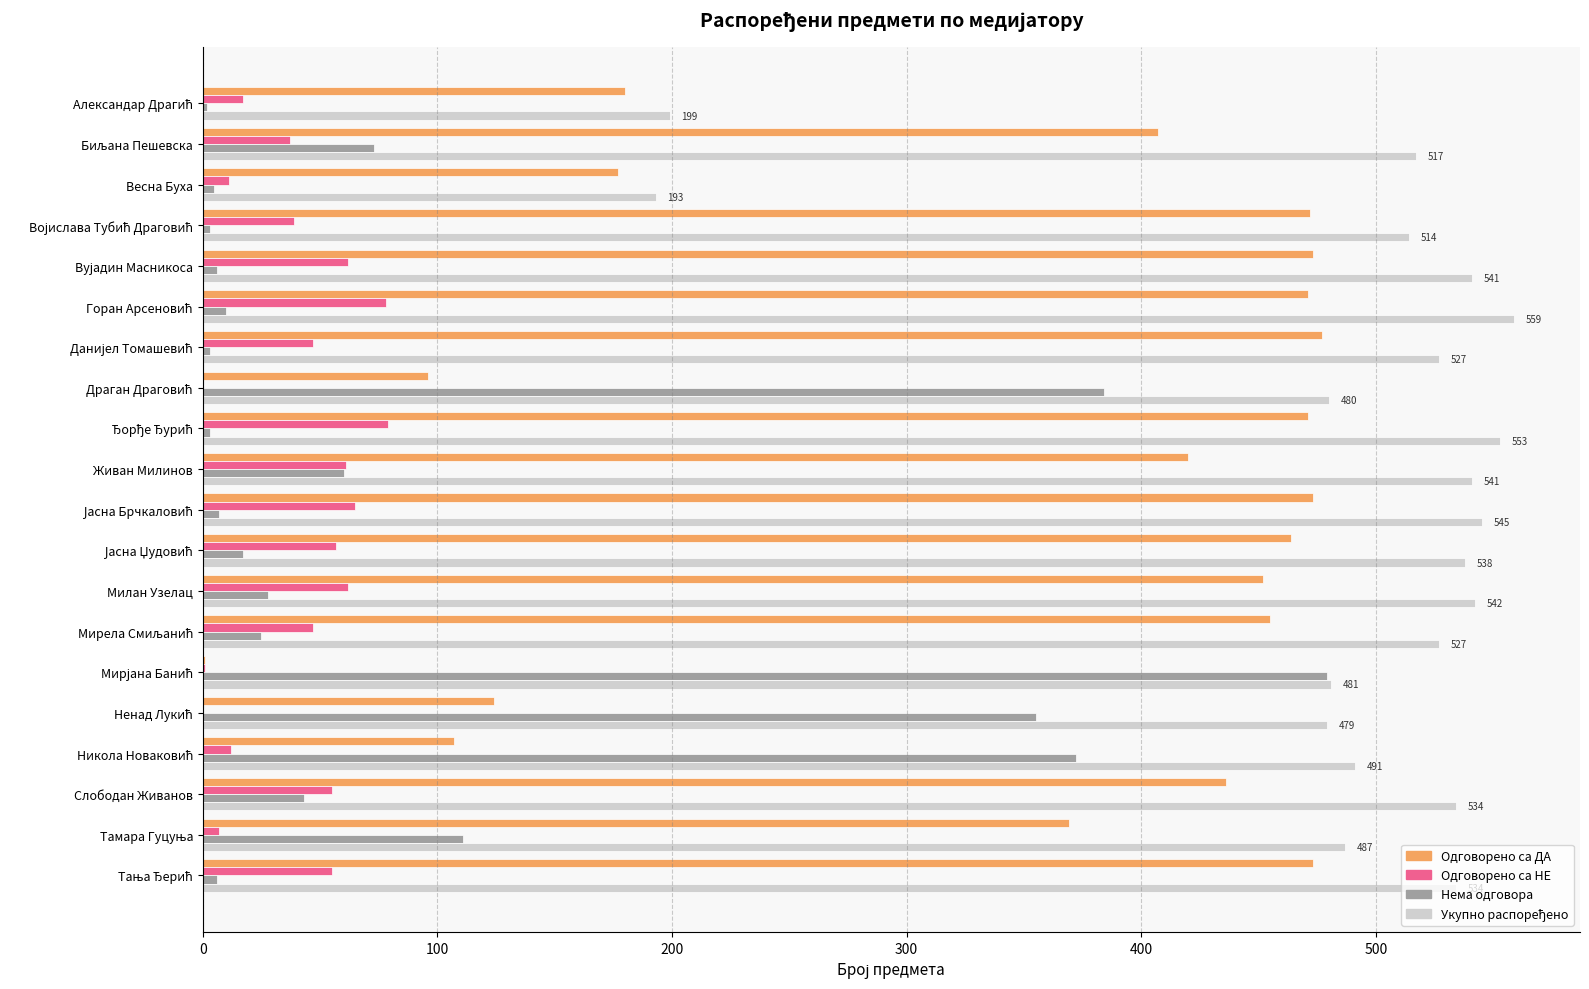

How many data points does each series have?

20